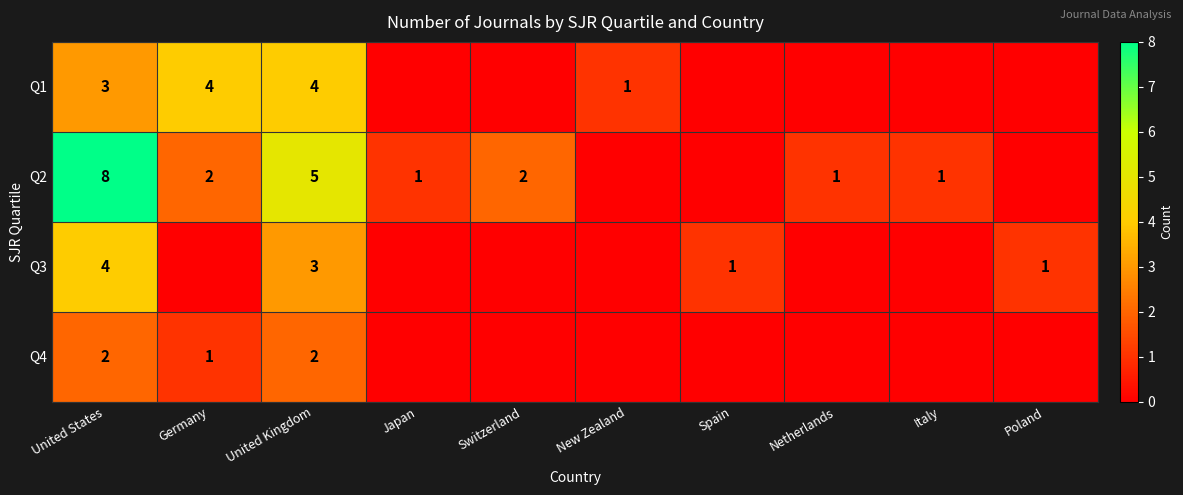

At how many categories does at least one series exceed 2?

3